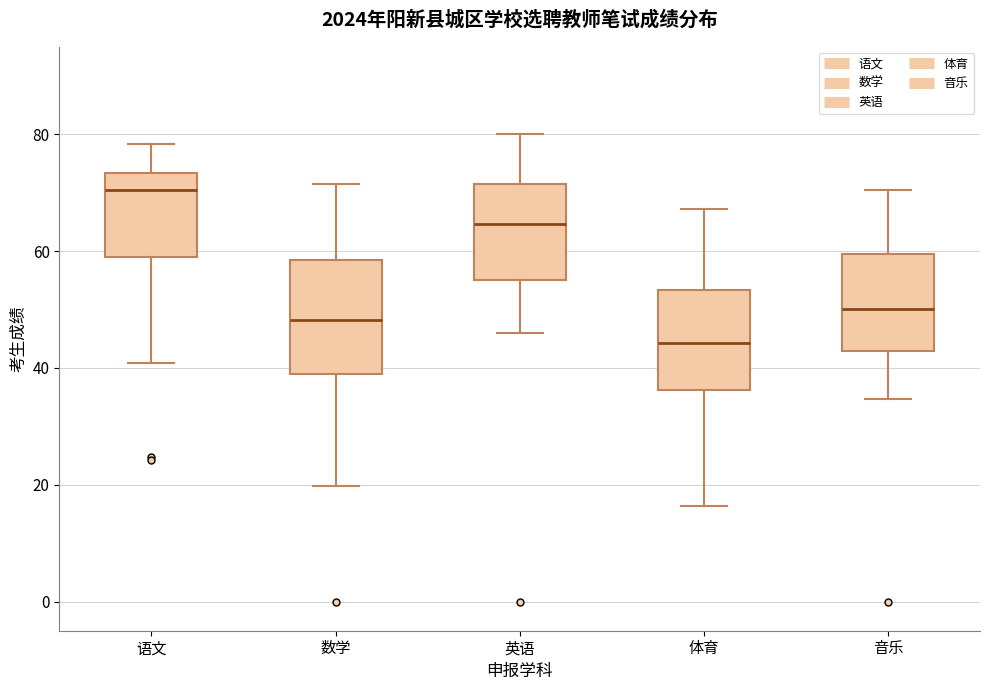

Which box is the tallest, from its lower edge to its upper edge?

数学